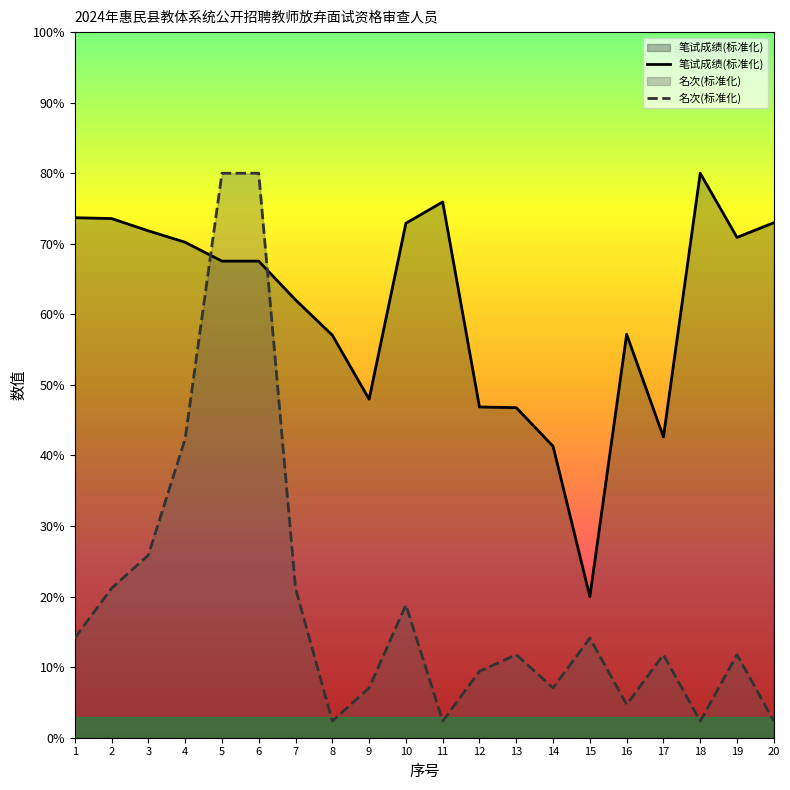

Between 2 and 5, which series saw the biggest shift?

名次(标准化)